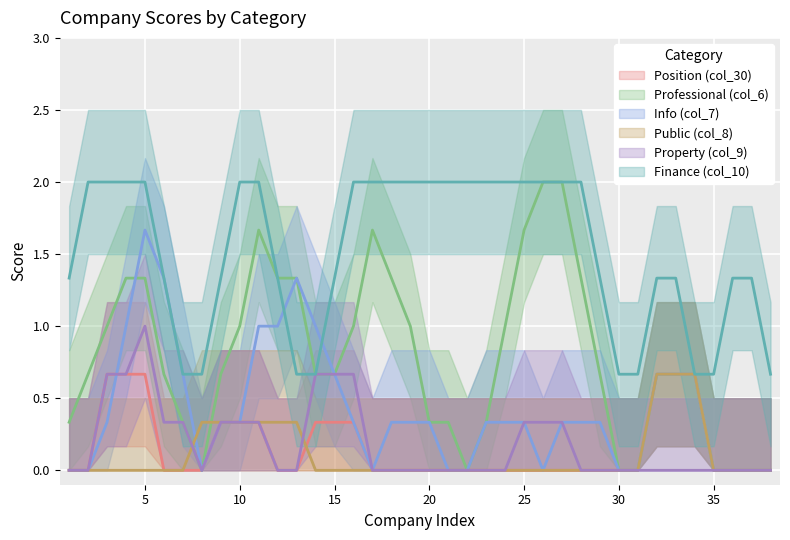

How many lines are shown in the chart?

6